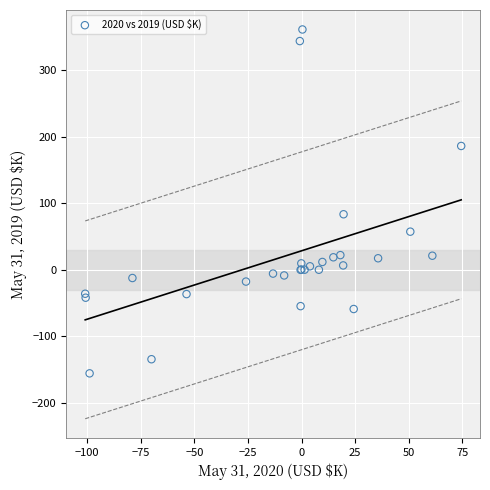

What Y value in the scatter plot is closest to 102?

83.3